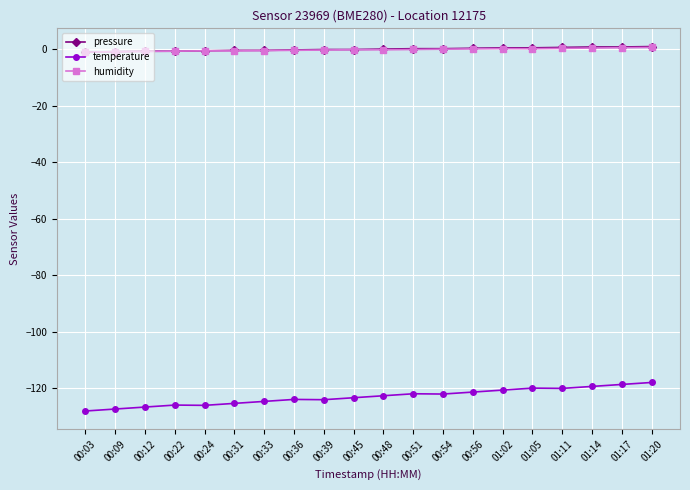

True or false: humidity and temperature cross at least once.

False